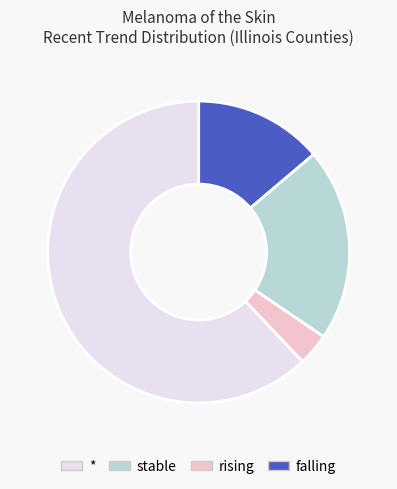

Does any single category account for the majority?

Yes